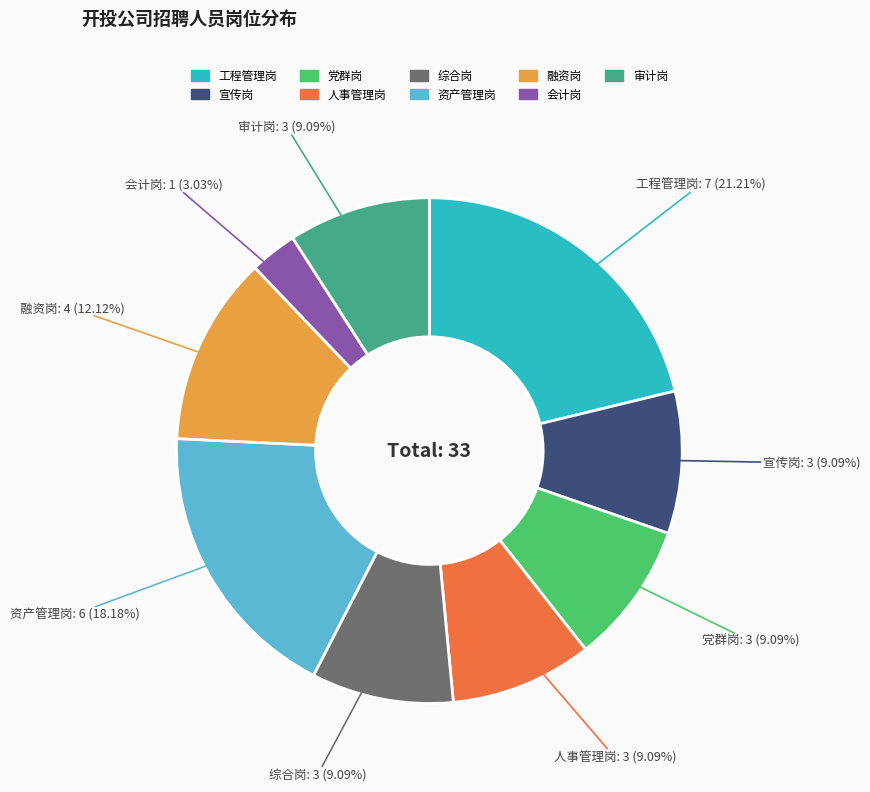

To the nearest percent, what is the average slice percentage?

11%